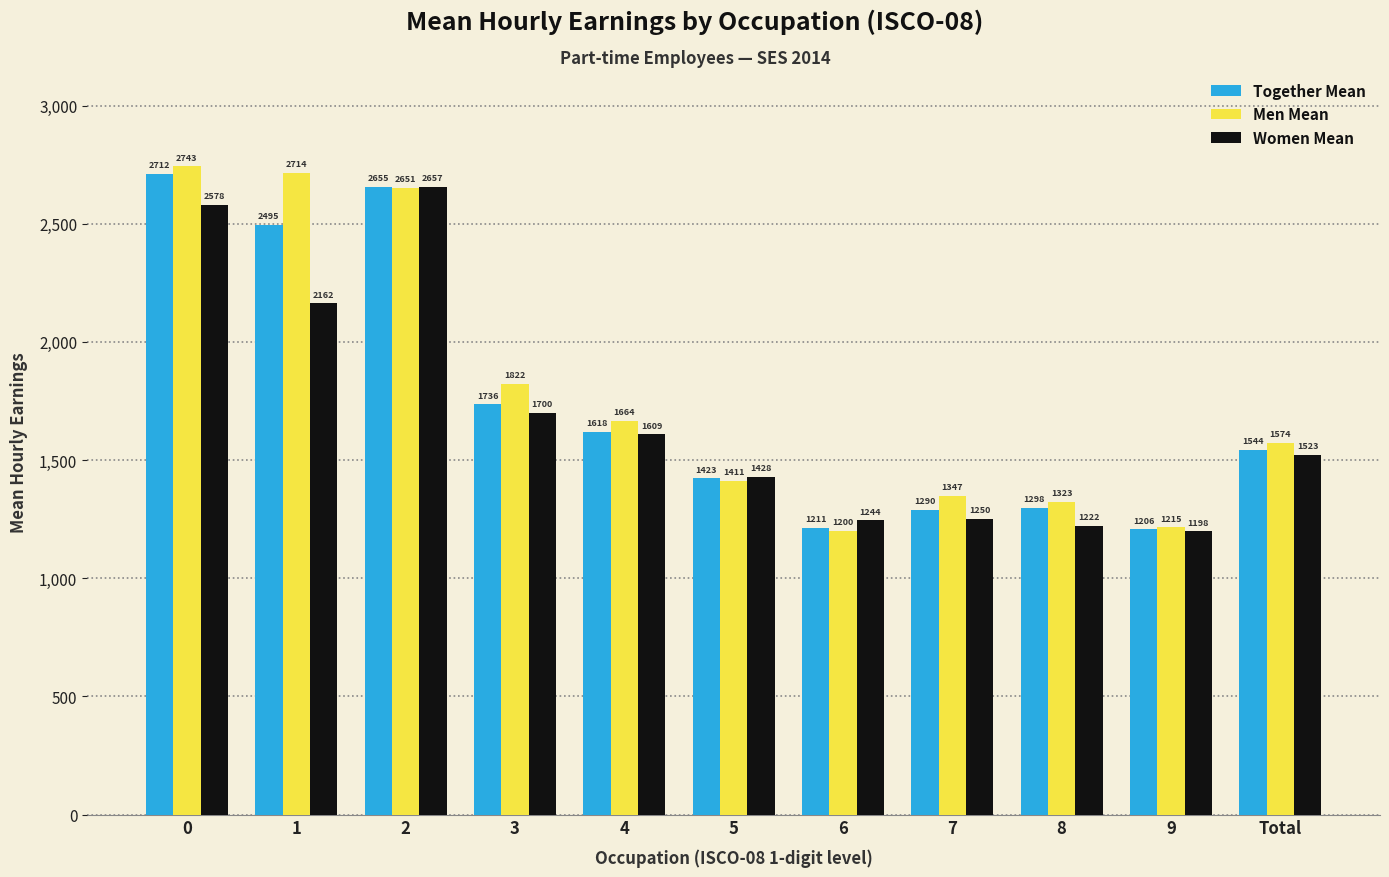

Is it true that Women Mean equals 1222.1 at 8?

True